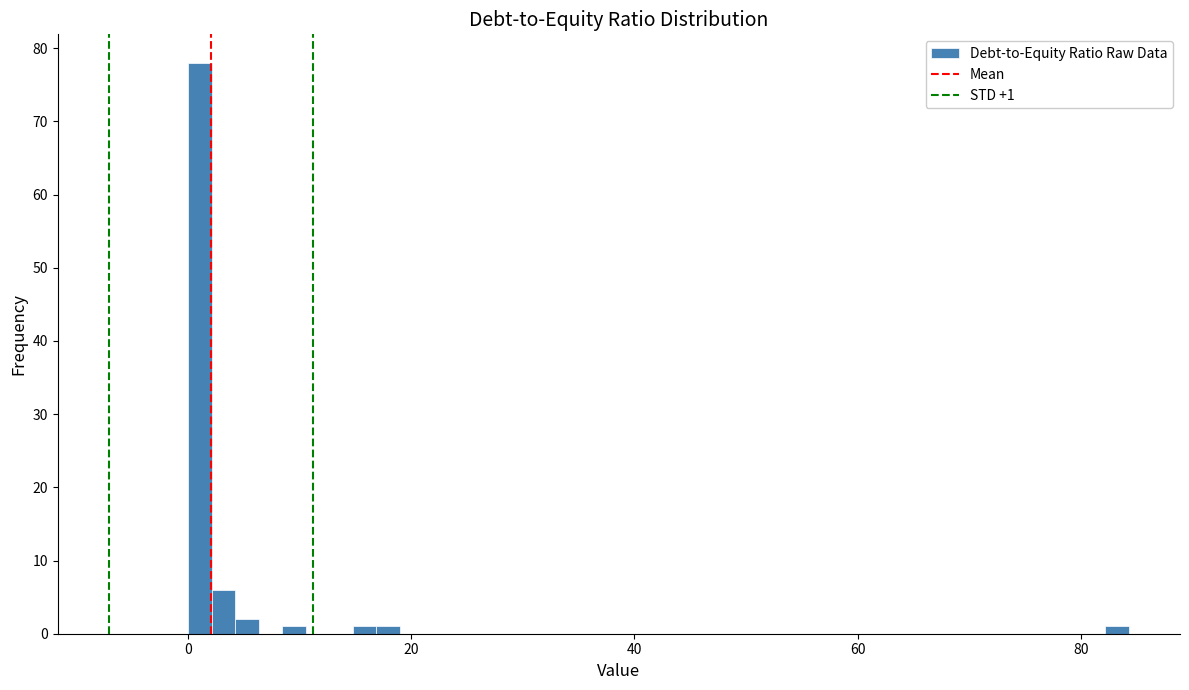

Read against the x-axis, roughly where is the centre of the tallest bar?

2